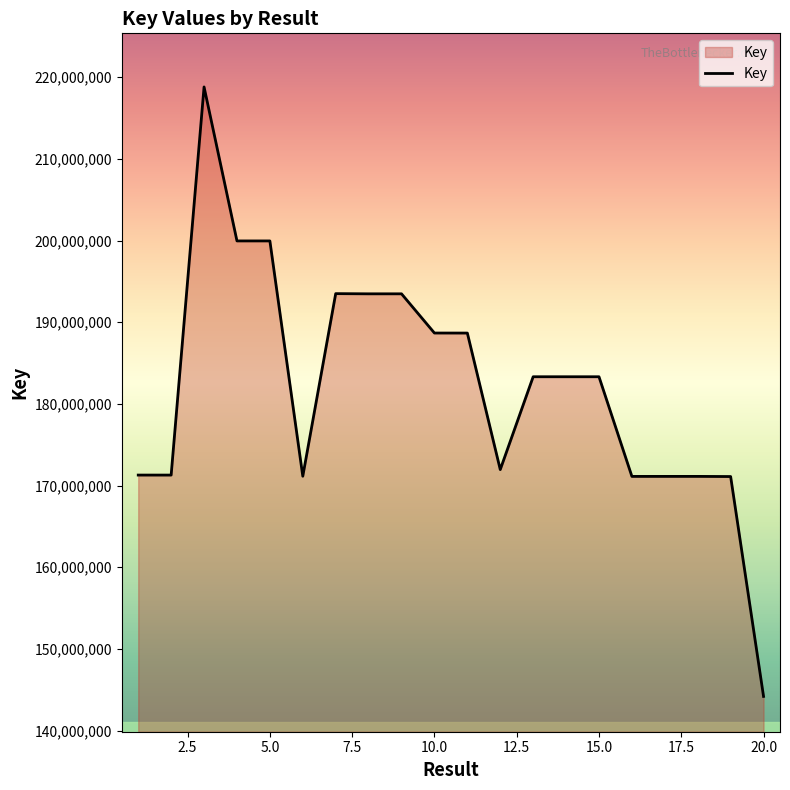

What is the difference between the maximum and minimum values?

74640814